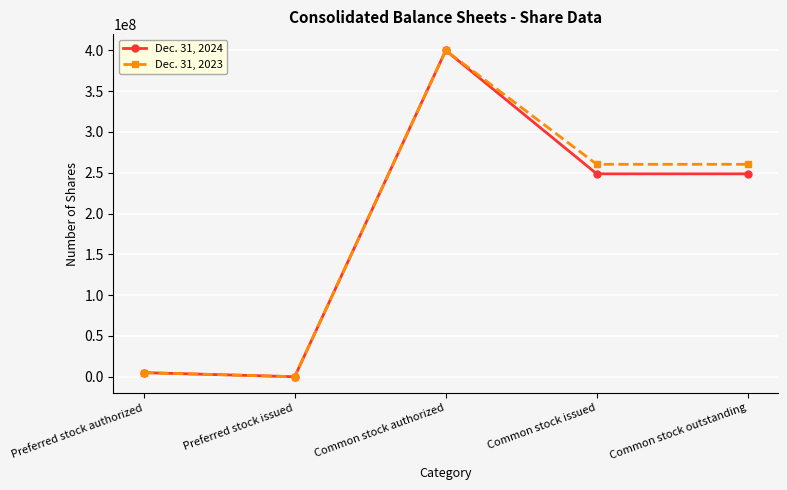

Read the Dec. 31, 2024 value at Preferred stock authorized.

5000000